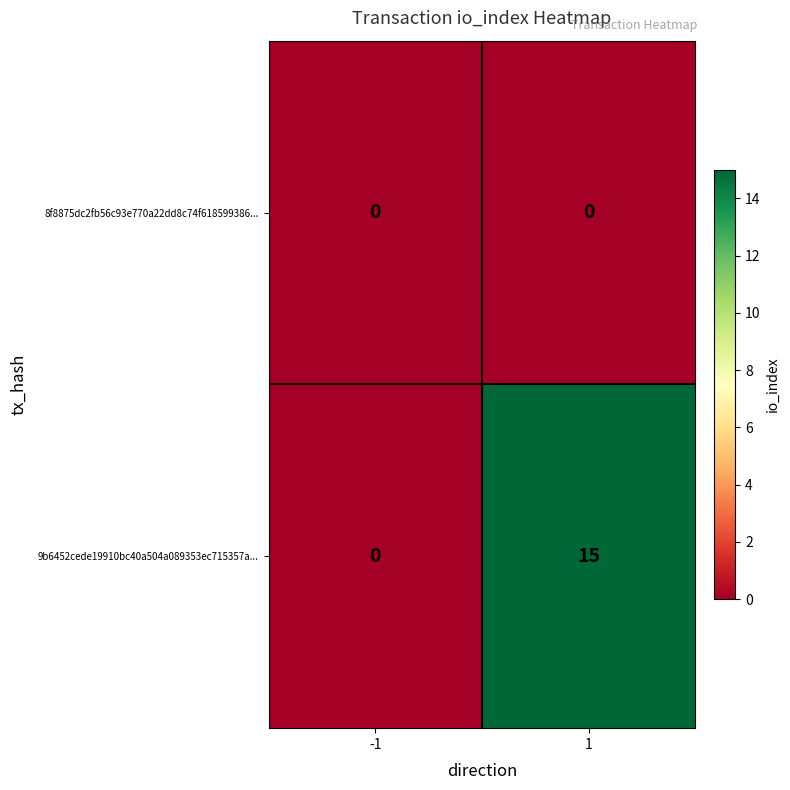

What is the spread (max minus min) of values at 1?

15